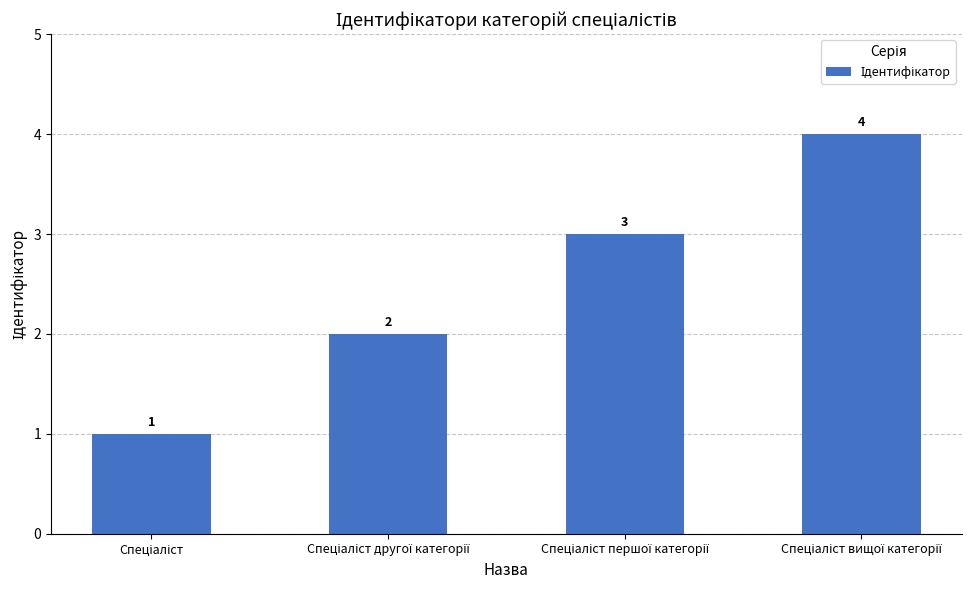

What is the maximum value shown in the chart?

4